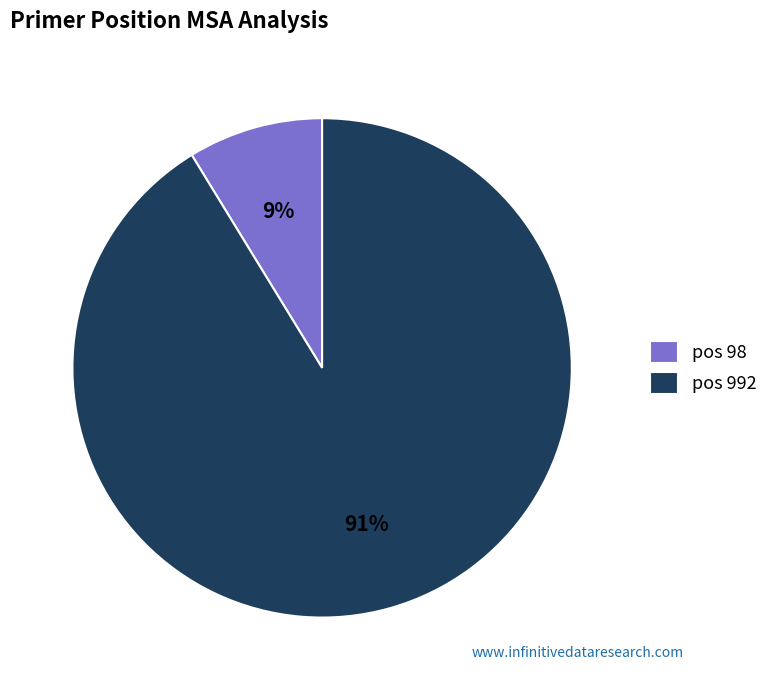

What is the smallest slice in the pie chart?

pos 98